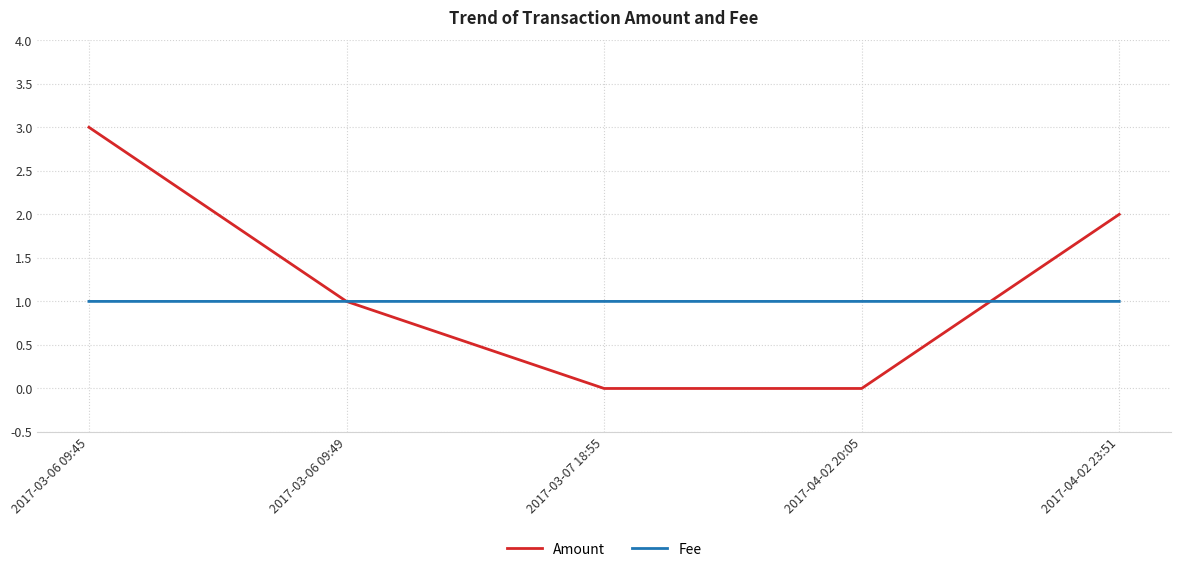

What position from the right is 2017-03-06 09:49?

4